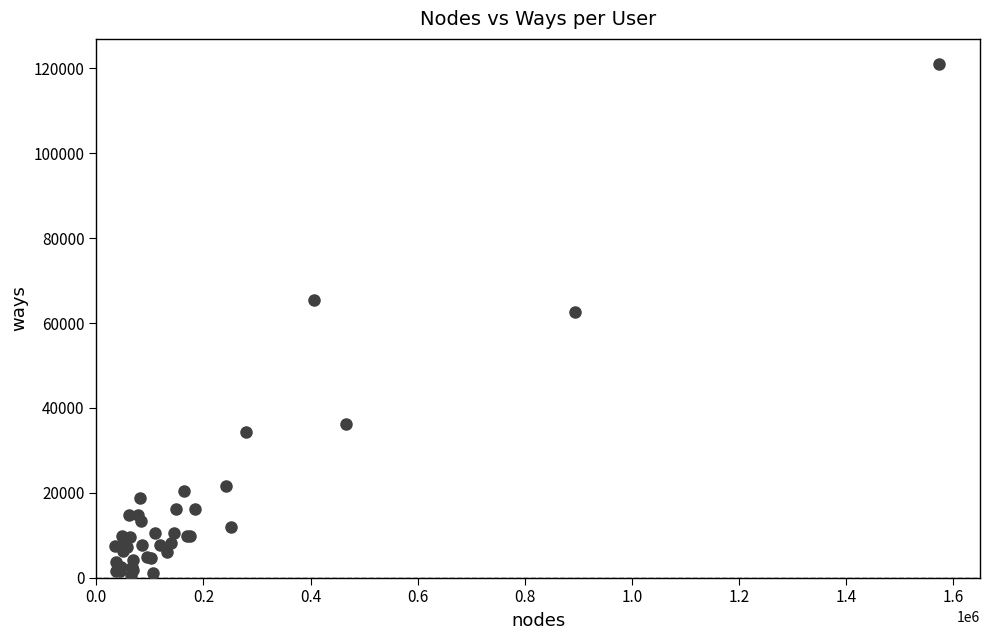

What Y value in the scatter plot is closest to 60736?

62587